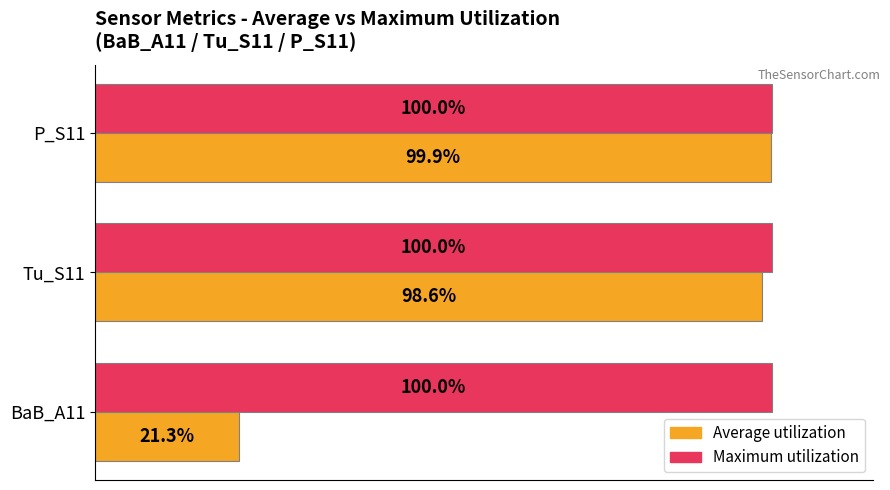

Which category has the lowest value across all series?

BaB_A11